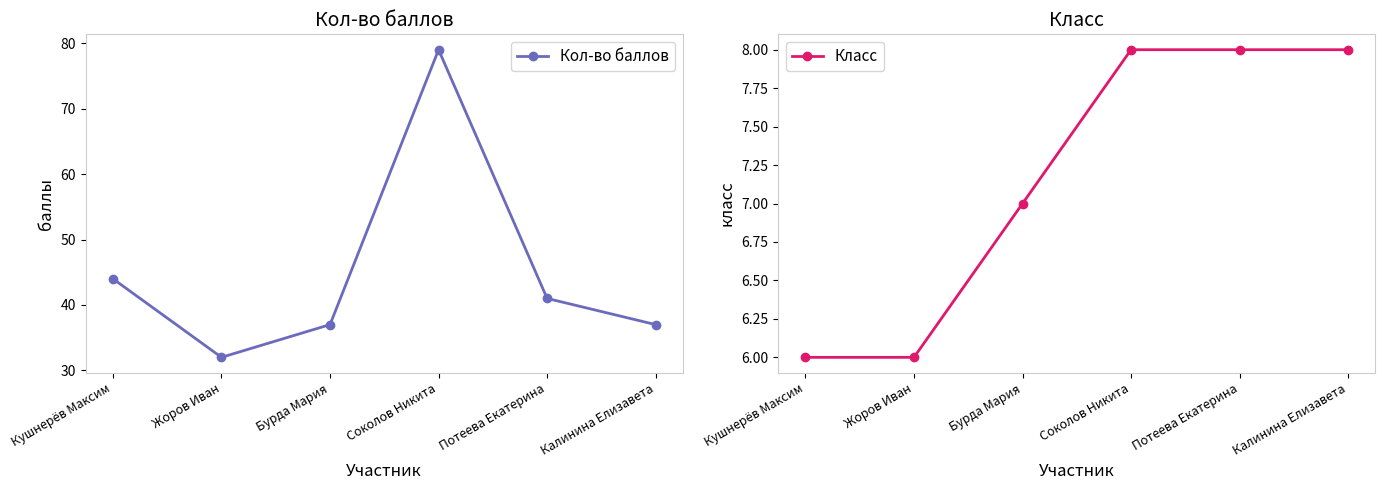

Reading right to left, transcribe all the data shown in this chart.

Кол-во баллов: 37	41	79	37	32	44
Класс: 8	8	8	7	6	6